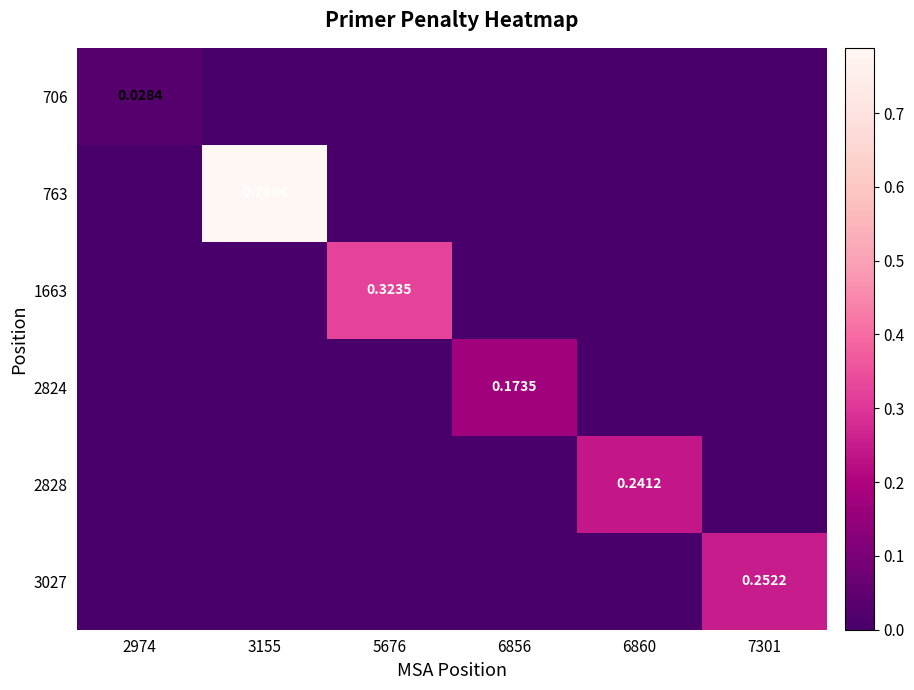

True or false: 763 has a value of 0.0 at 6856.

True